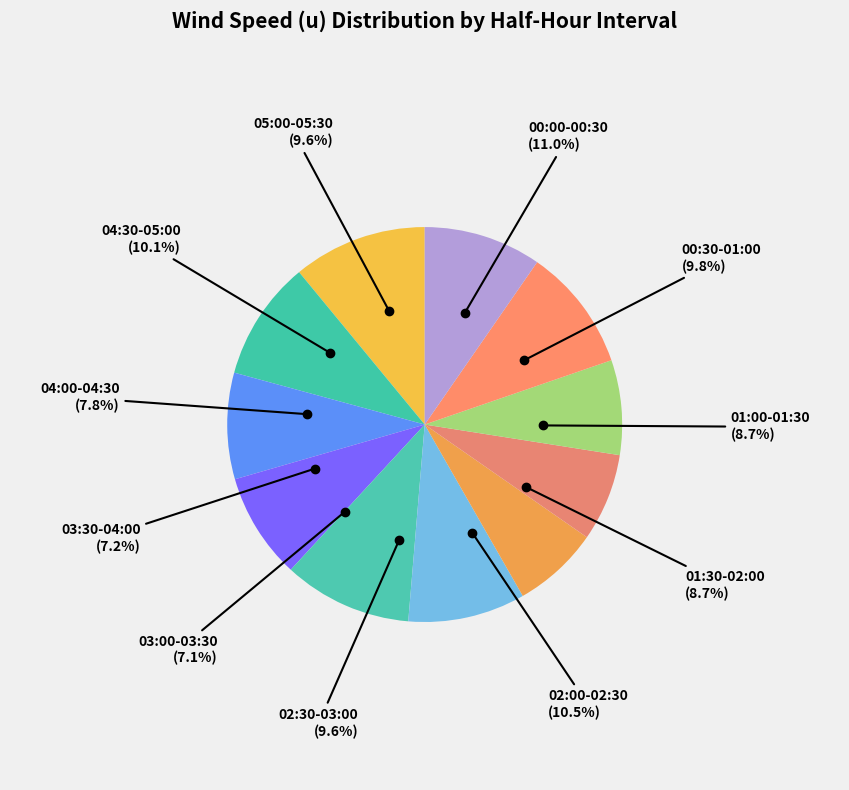

To the nearest percent, what portion does 03:00-03:30 represent?

7%